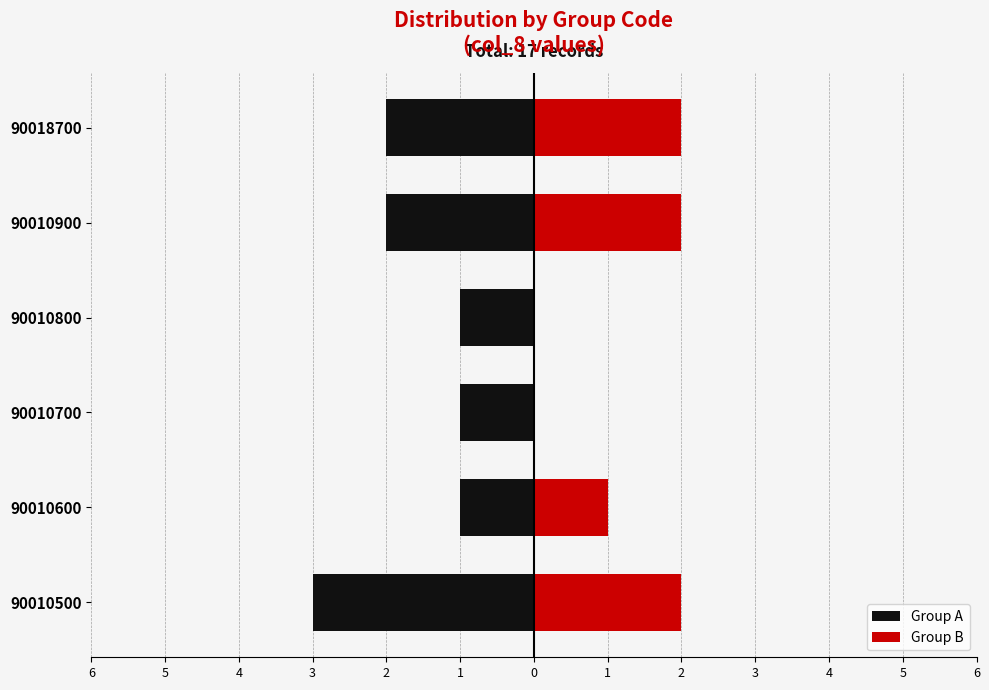

What is the difference between the maximum and minimum values in the Group B series?

2